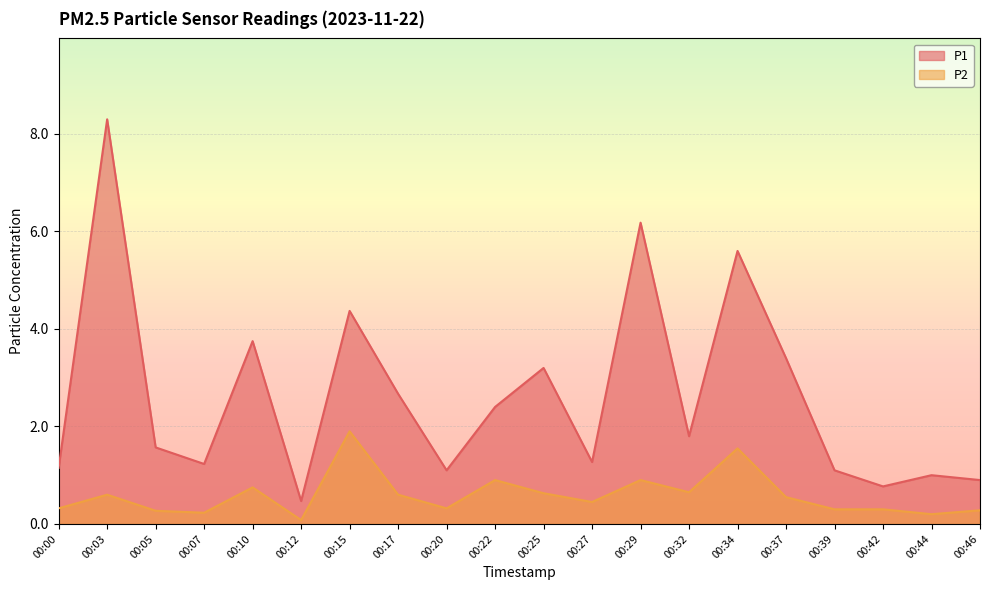

Rank the series by their maximum value, from lowest to highest.

P2, P1